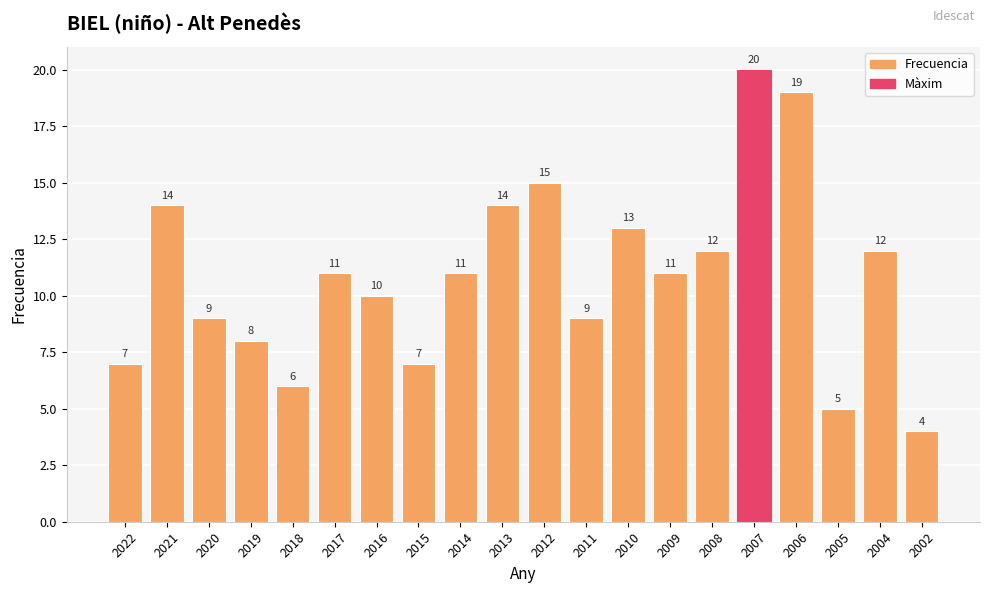

What is the greatest value displayed?

20